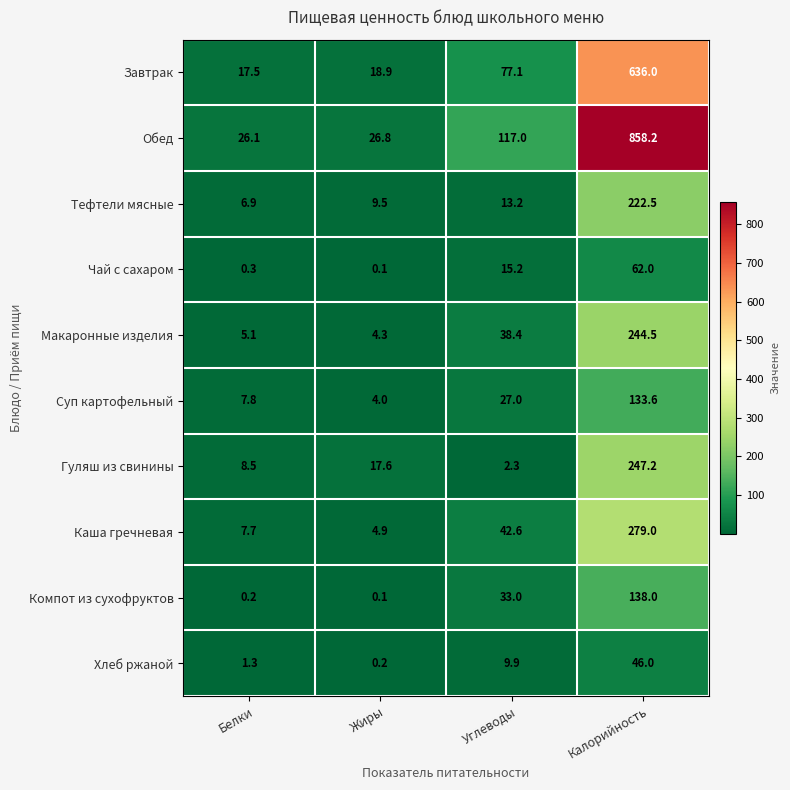

At Калорийность, list the series in order from largest to smallest.

Обед, Завтрак, Каша гречневая, Гуляш из свинины, Макаронные изделия, Тефтели мясные, Компот из сухофруктов, Суп картофельный, Чай с сахаром, Хлеб ржаной